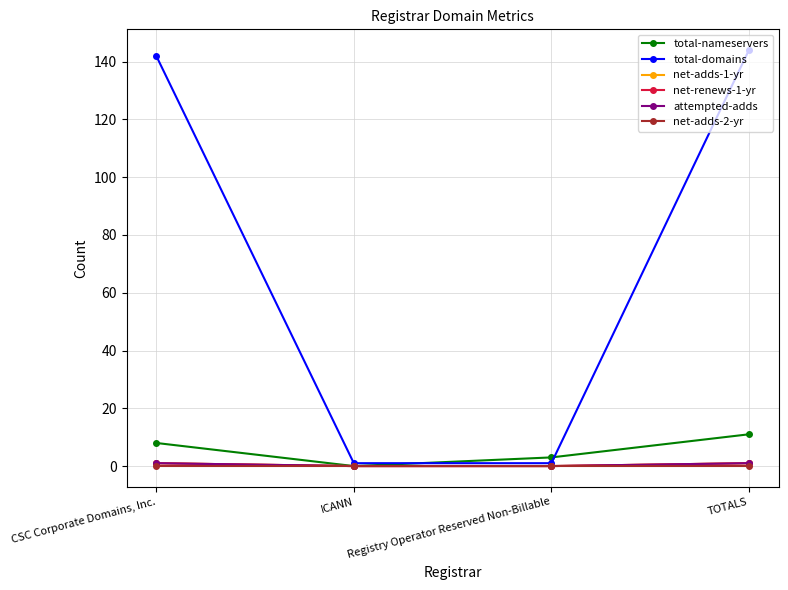

Is the value of net-renews-1-yr at TOTALS greater than the value of net-adds-2-yr at CSC Corporate Domains, Inc.?

Yes